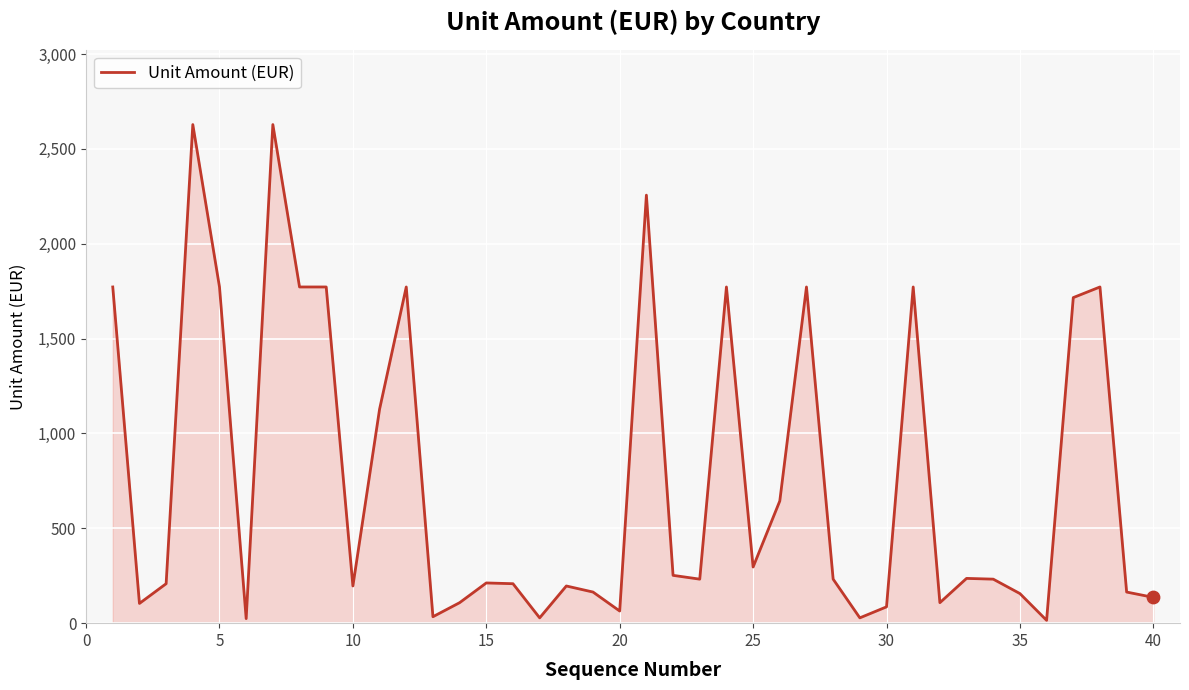

What is the difference between the maximum and minimum values?

2613